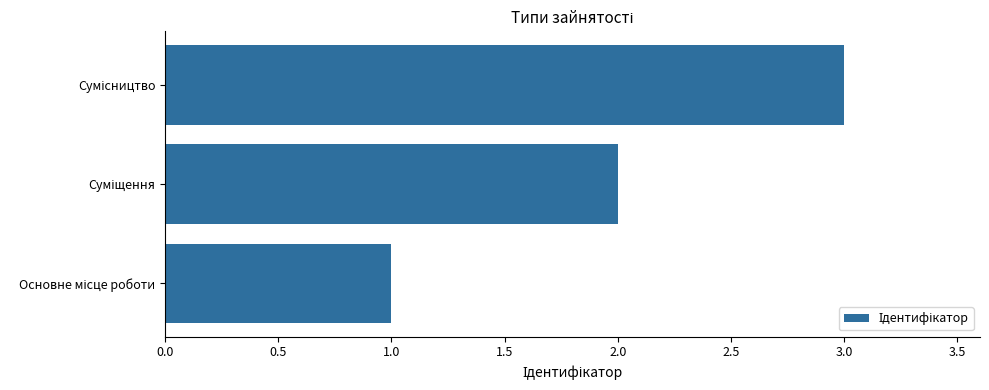

What is the greatest value displayed?

3